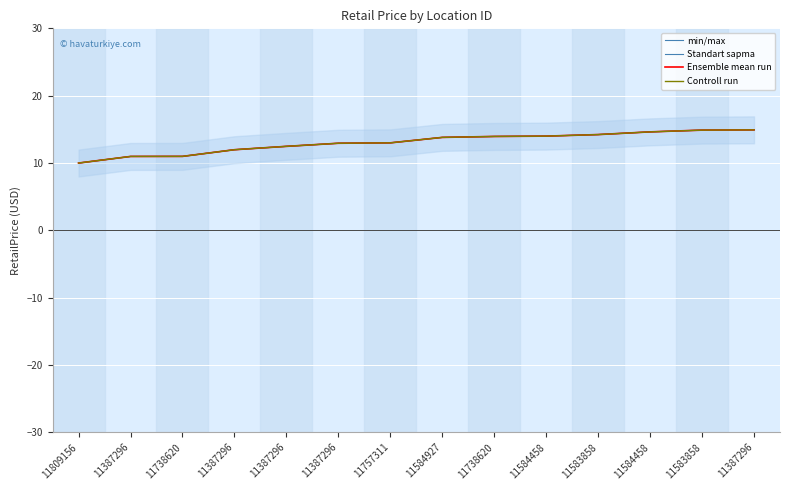

Between 11387296 and 11583858, which is larger?

11583858